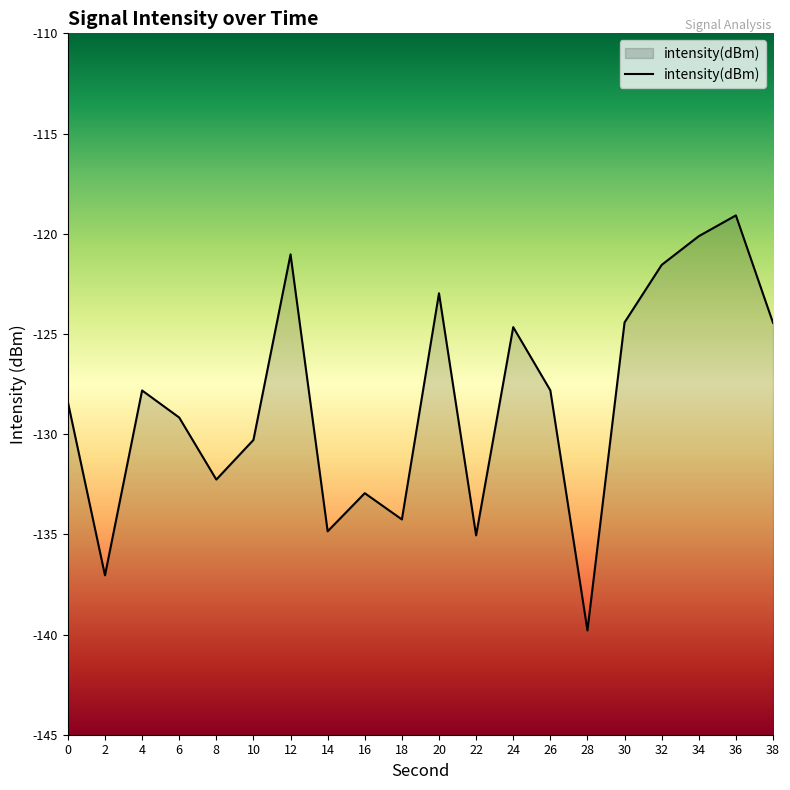

What is the approximate value at 32?

-121.6